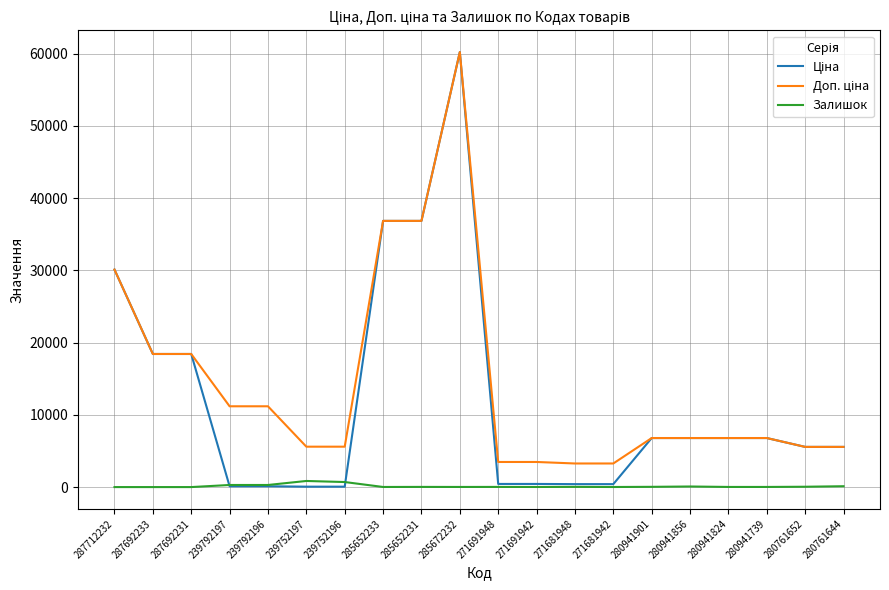

At which category is the sum across all series the highest?

285672232